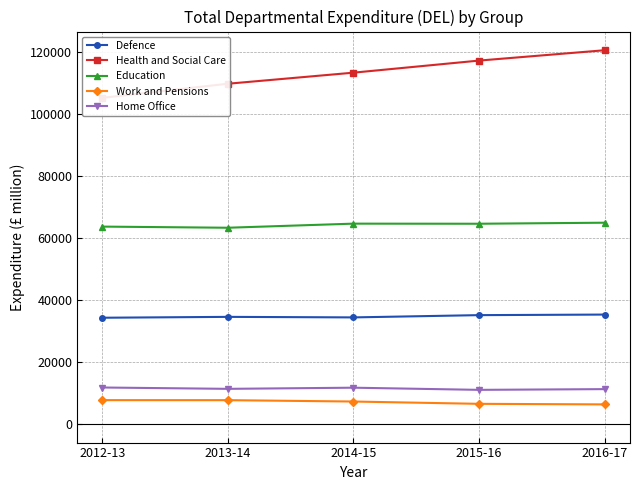

What is the spread (max minus min) of values at 2013-14?

102114